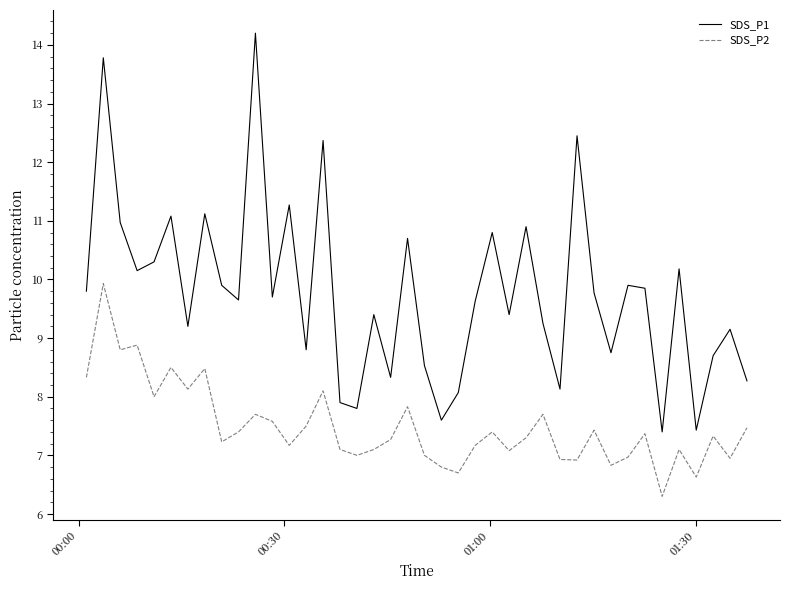

How many interior local peaks does the SDS_P1 series have?

14